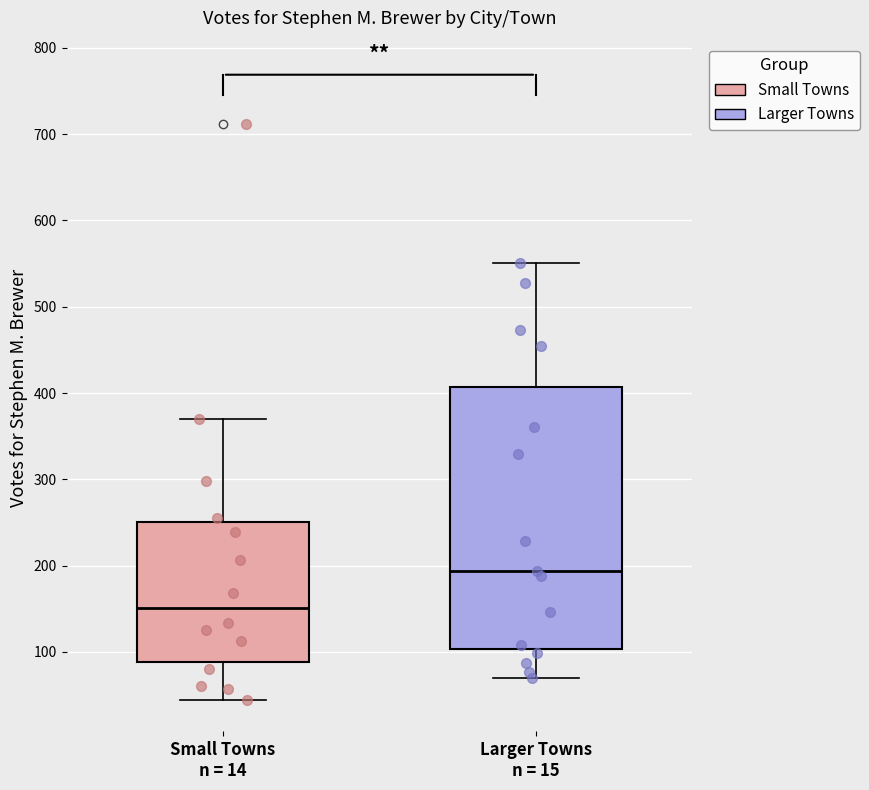

Reading left to right, transcribe this box plot: for each box, give where its median line is, the range the box spans, and where its two whiskers end, as read against the y-axis. The values are not printed on the chart, so give them approximately, as read against the axis.

Small Towns n = 14: median 150, box 90 to 250, whiskers 40 to 370
Larger Towns n = 15: median 190, box 100 to 410, whiskers 70 to 550